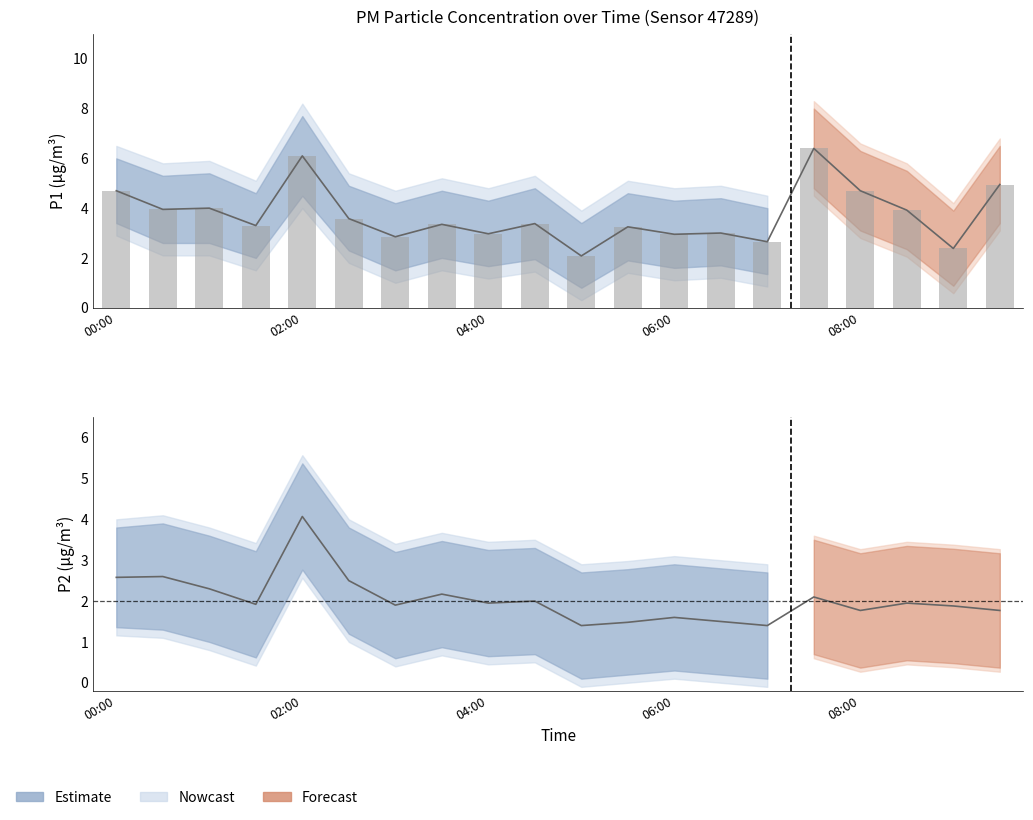

What is the difference between the second highest and minimum values in the P1 raw series?

4.0